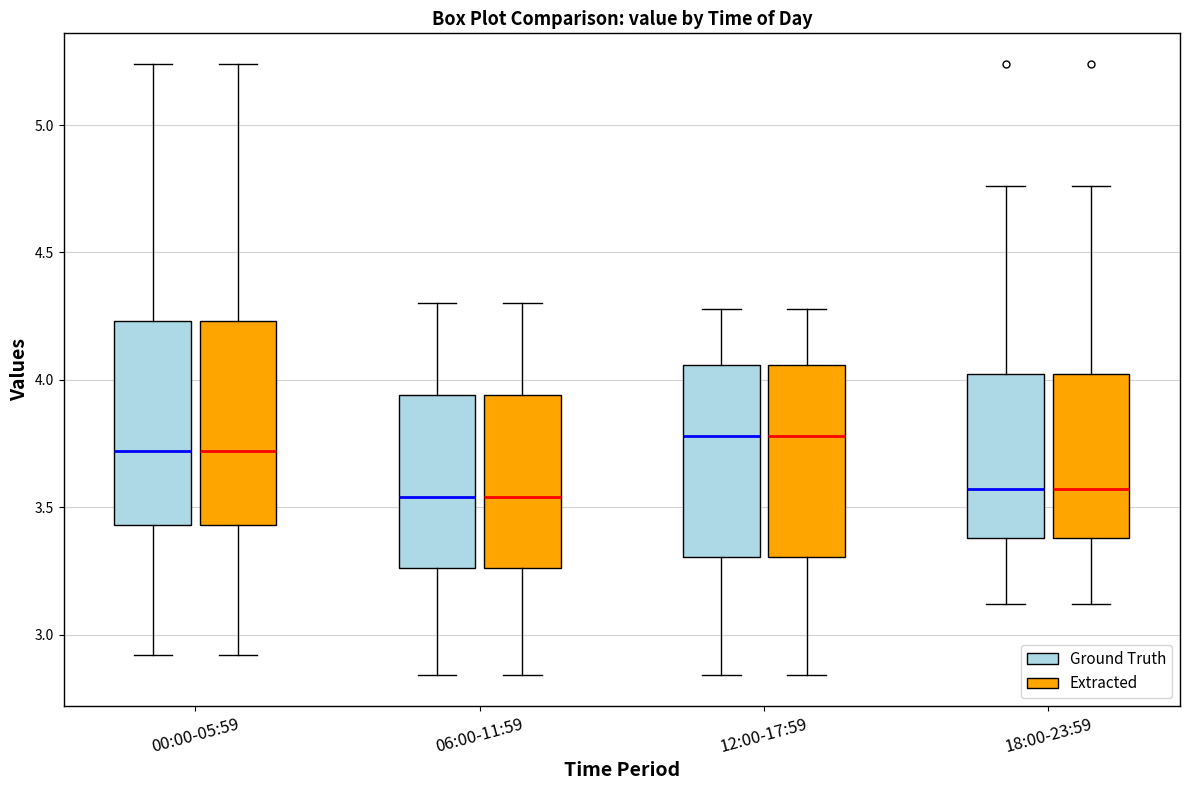

Where is the lower edge of the box for 06:00-11:59 (Ground Truth) on the y-axis? The values are not printed on the chart, so give them approximately, as read against the axis.

3.25